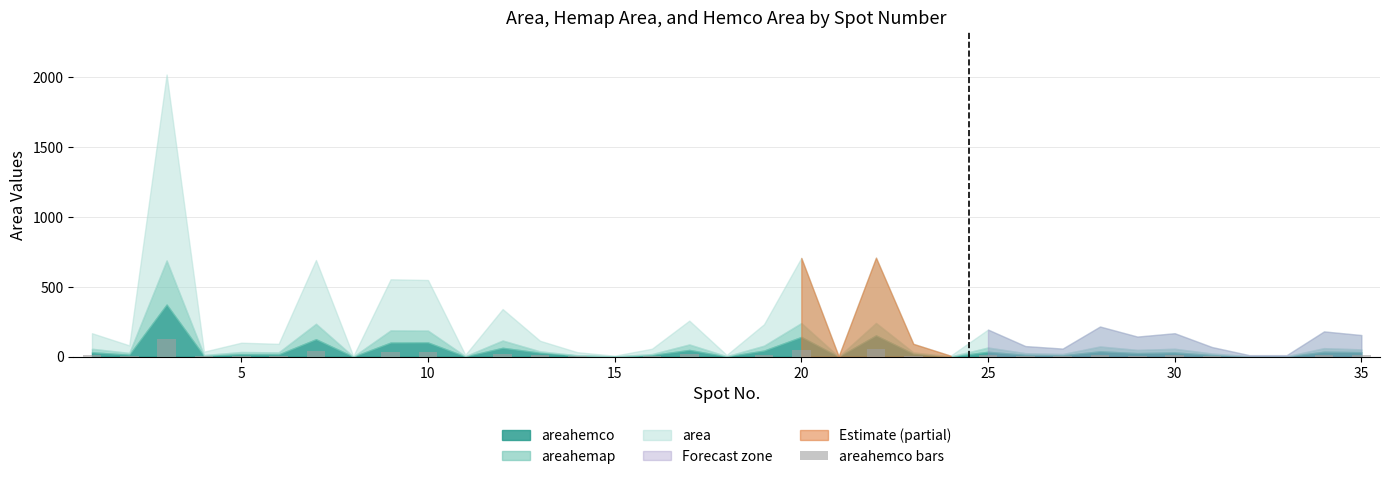

What is the maximum value shown in the chart?

130.9